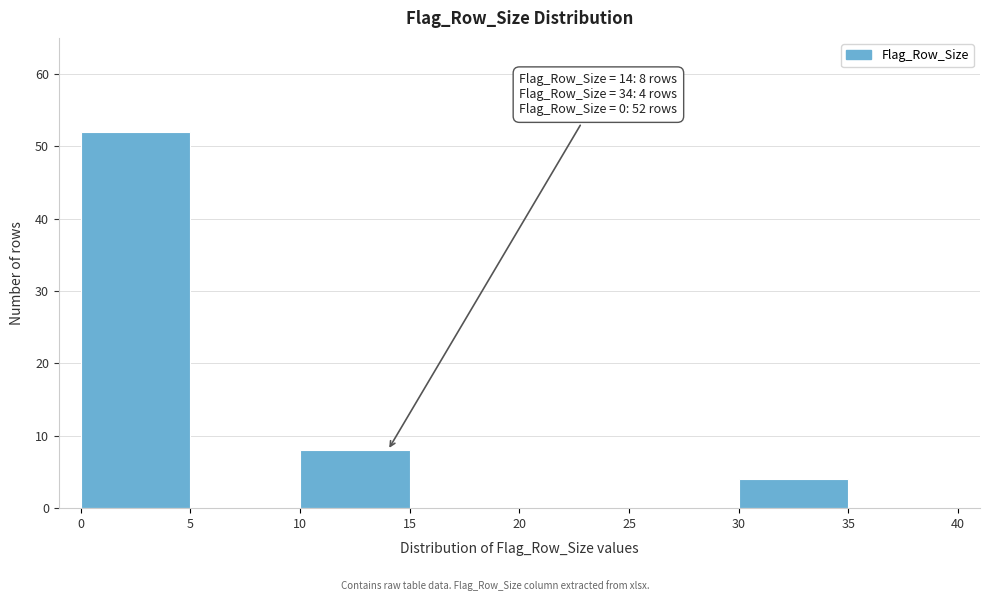

Which range on the x-axis has the tallest bar?

0 to 5